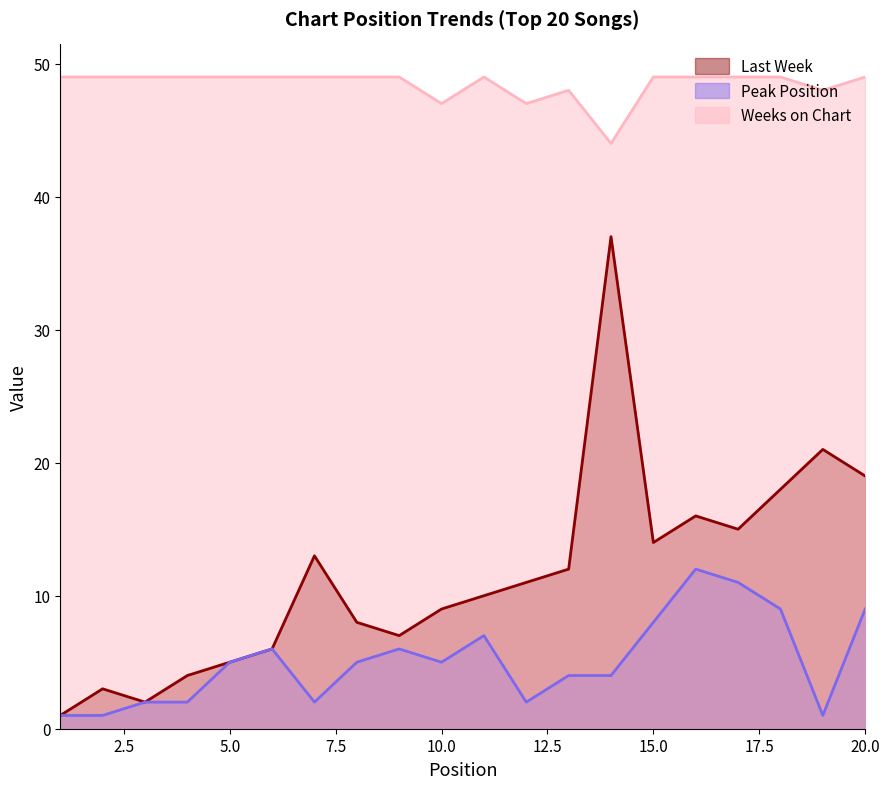

Where is the first local maximum for Weeks on Chart?

11